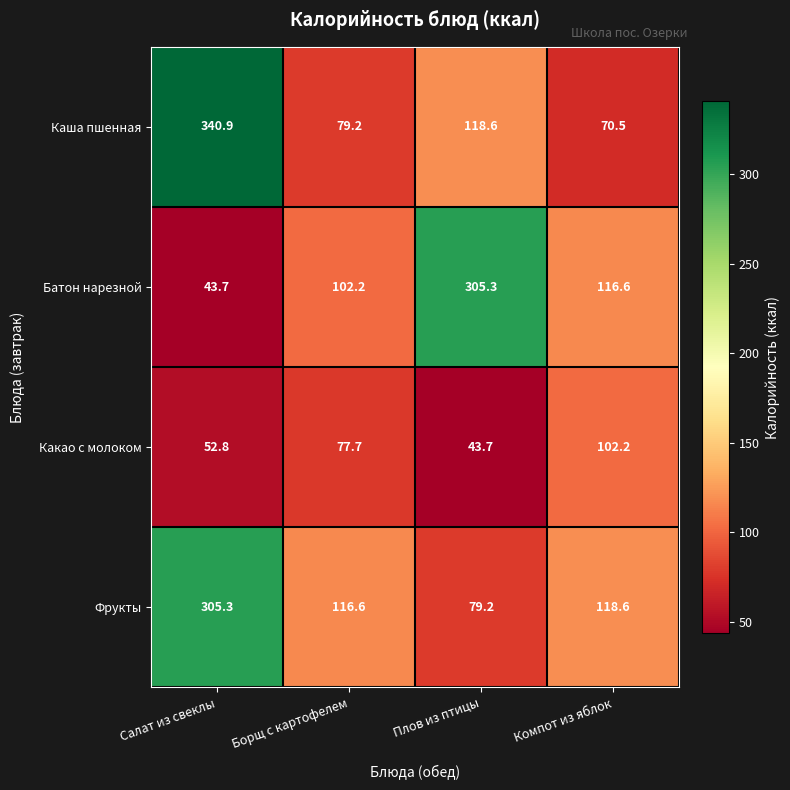

Reading right to left, transcribe all the data shown in this chart.

Каша пшенная: Компот из яблок=70.5	Плов из птицы=118.6	Борщ с картофелем=79.2	Салат из свеклы=340.9
Батон нарезной: Компот из яблок=116.6	Плов из птицы=305.3	Борщ с картофелем=102.2	Салат из свеклы=43.7
Какао с молоком: Компот из яблок=102.2	Плов из птицы=43.7	Борщ с картофелем=77.7	Салат из свеклы=52.8
Фрукты: Компот из яблок=118.6	Плов из птицы=79.2	Борщ с картофелем=116.6	Салат из свеклы=305.3